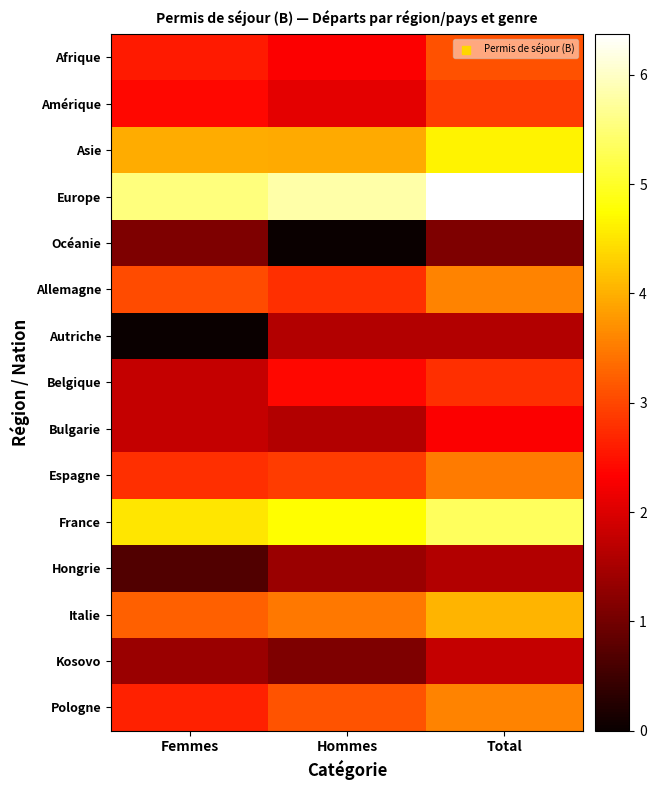

Rank the series by their maximum value, from highest to lowest.

Europe, France, Asie, Italie, Allemagne, Pologne, Espagne, Afrique, Amérique, Belgique, Bulgarie, Kosovo, Autriche, Hongrie, Océanie